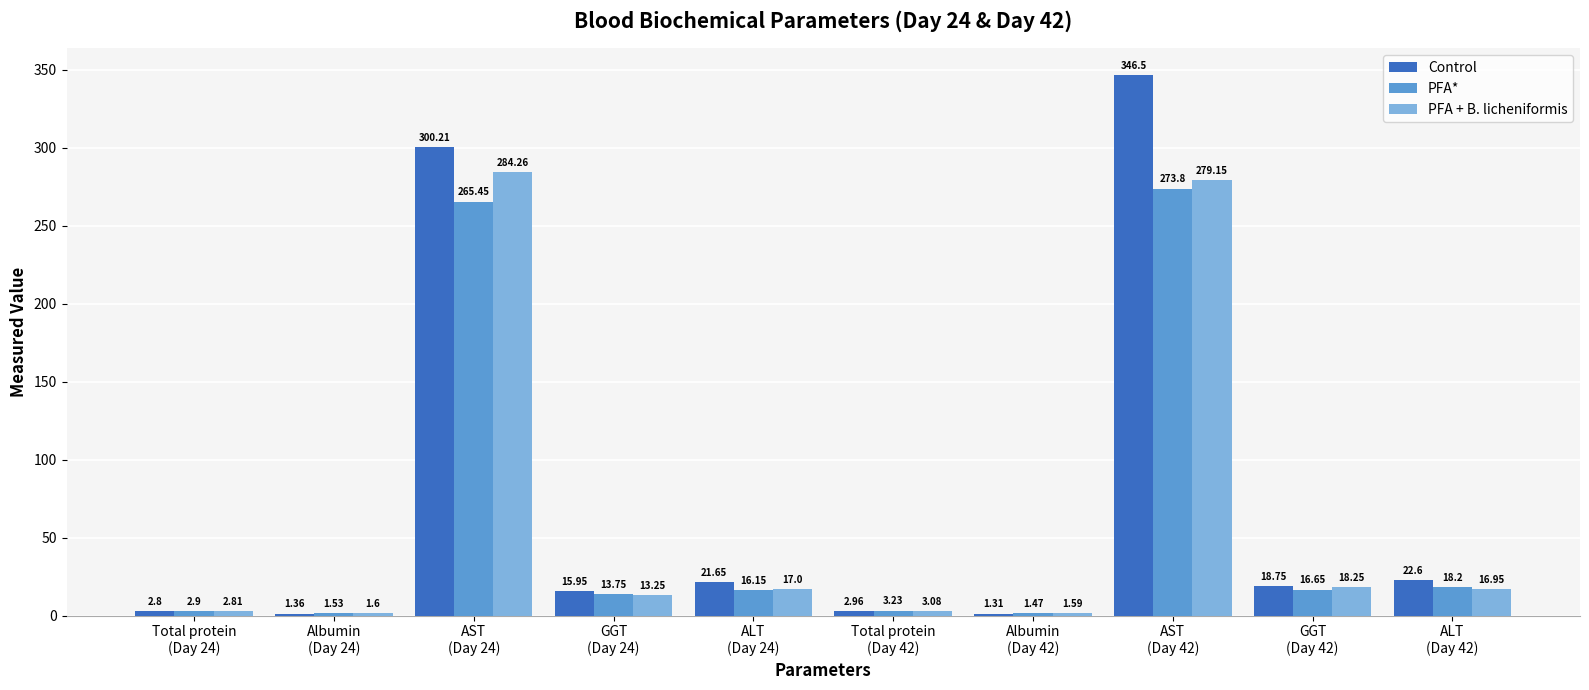

Which label corresponds to the smallest value in the chart?

Albumin
(Day 42)